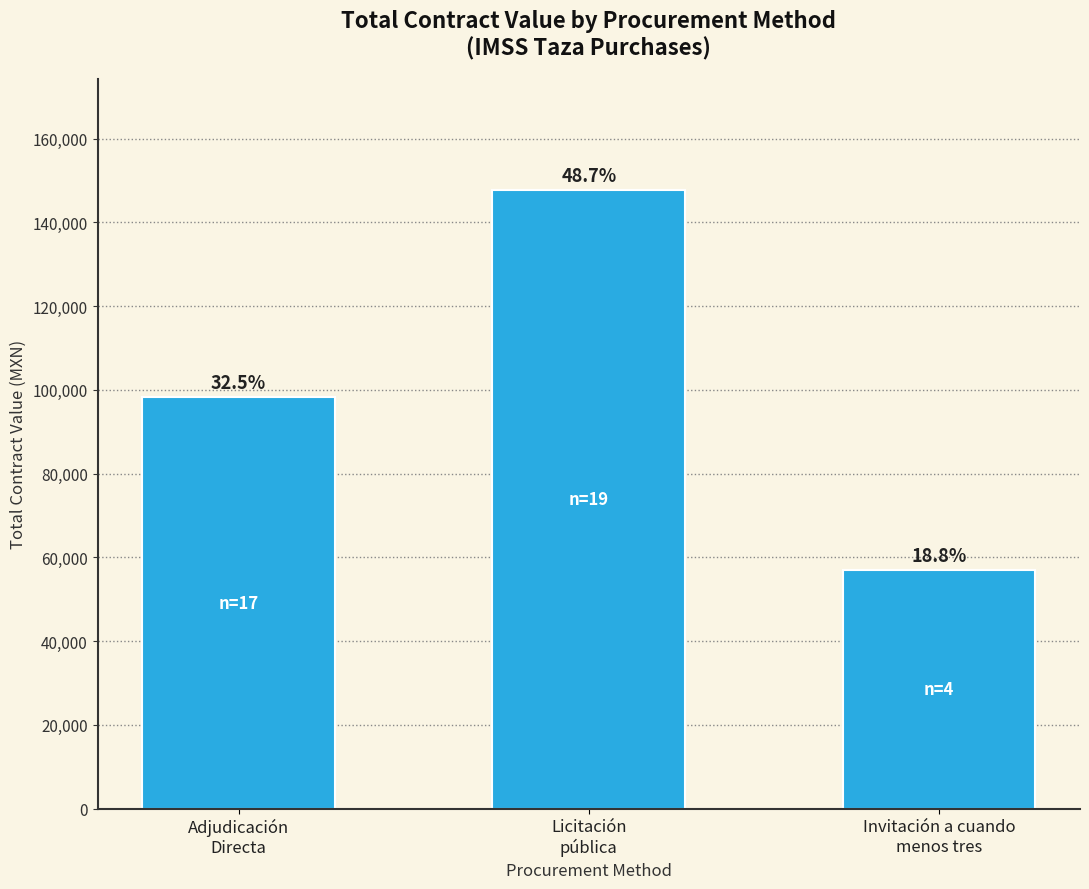

What is the greatest value displayed?

147638.9